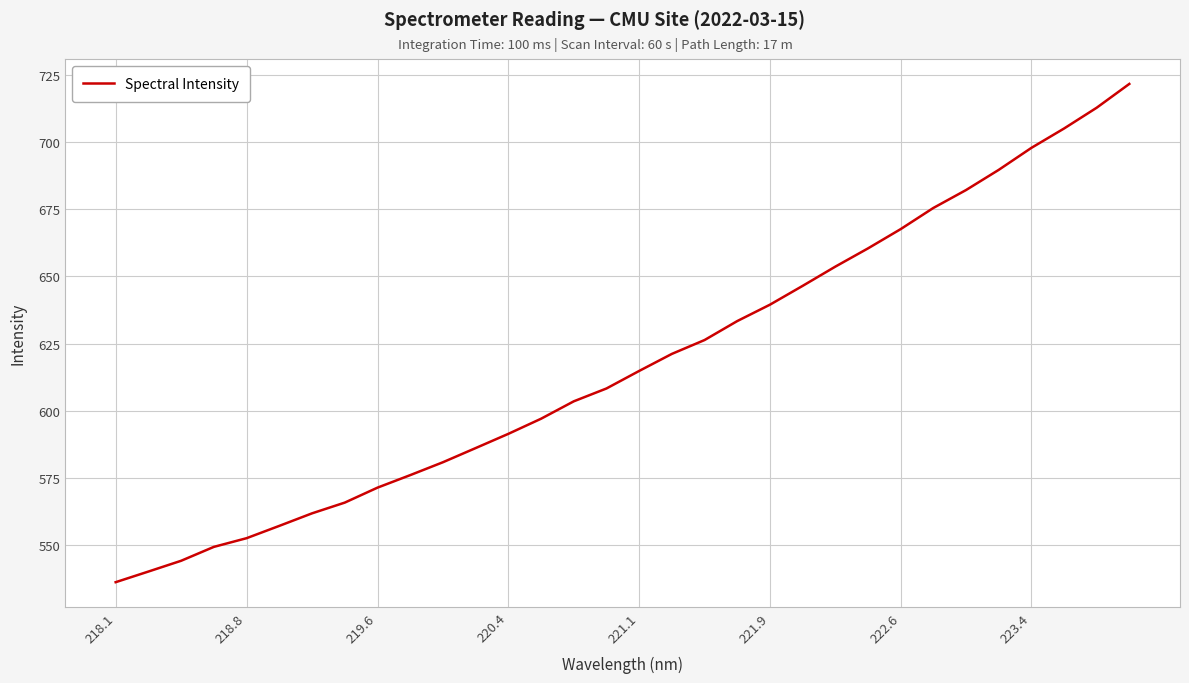

What is the difference between the maximum and minimum values?

185.3